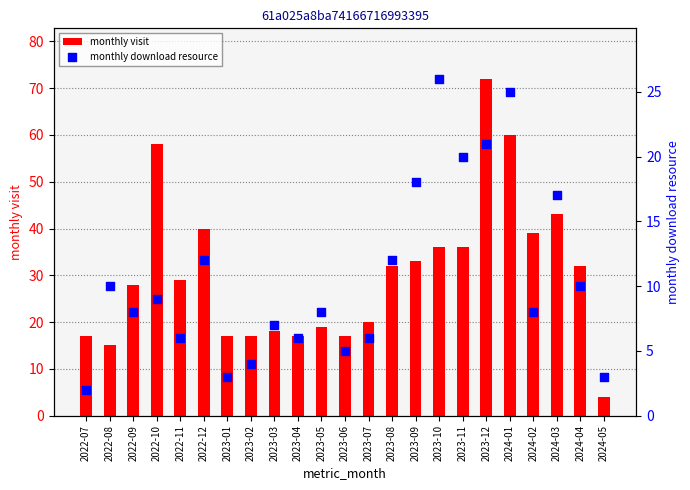

Which series has the largest Y range (max minus min)?

monthly visit